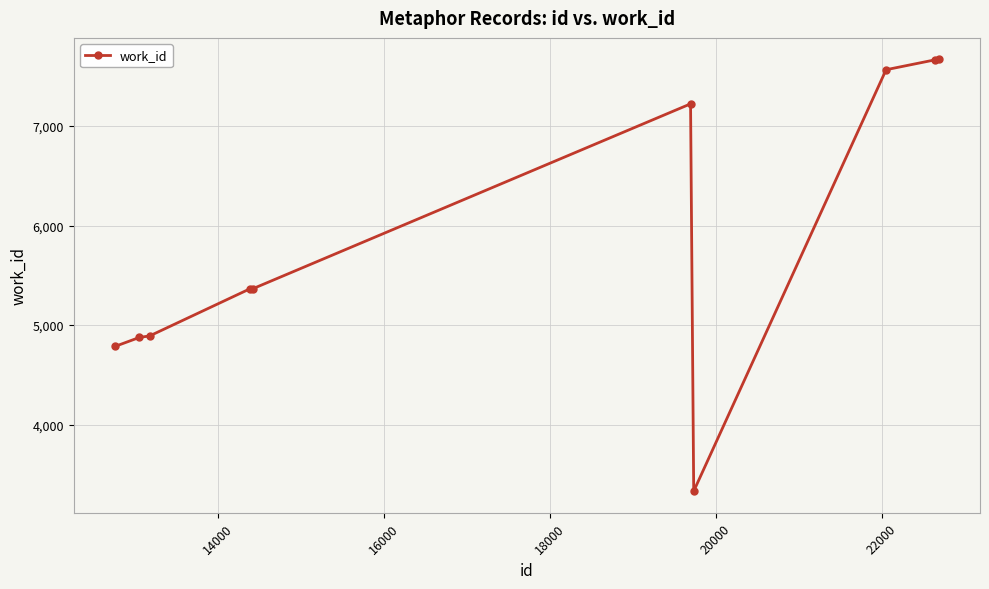

What is the maximum value shown in the chart?

7669